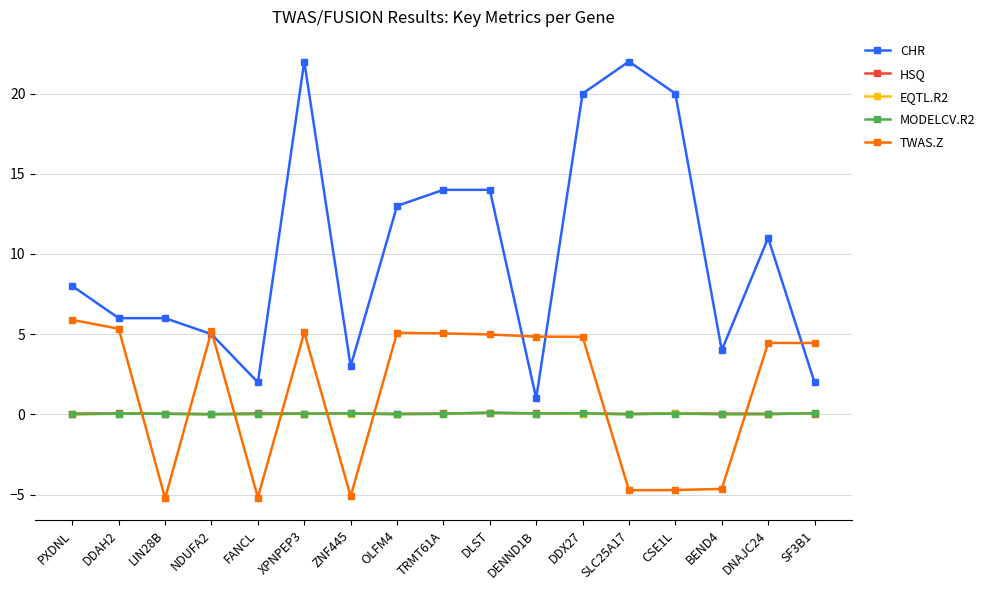

How many lines are shown in the chart?

5